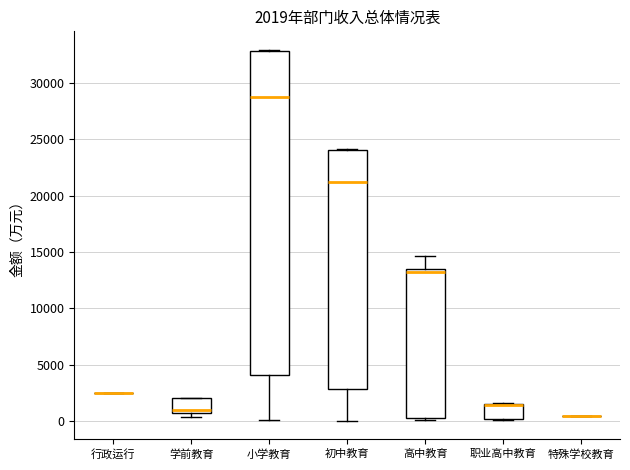

Which box is the tallest, from its lower edge to its upper edge?

小学教育